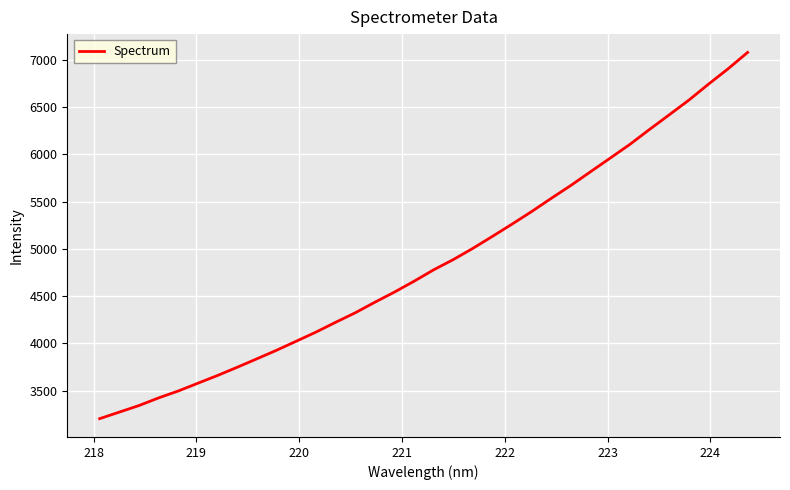

What is the maximum value shown in the chart?

7075.4